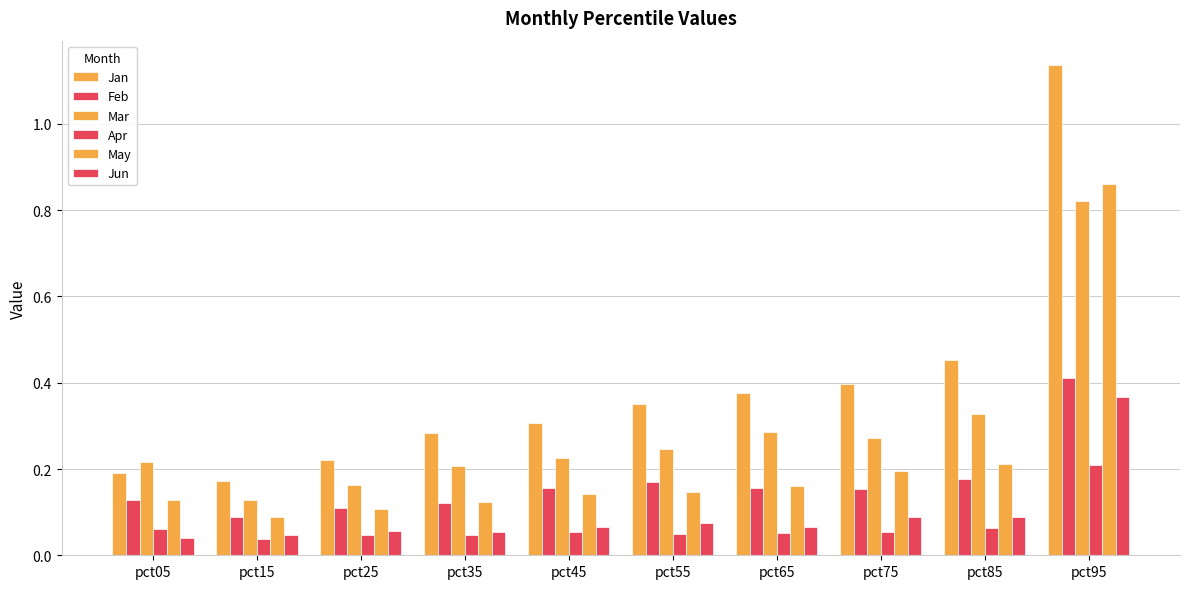

How many data points does each series have?

10